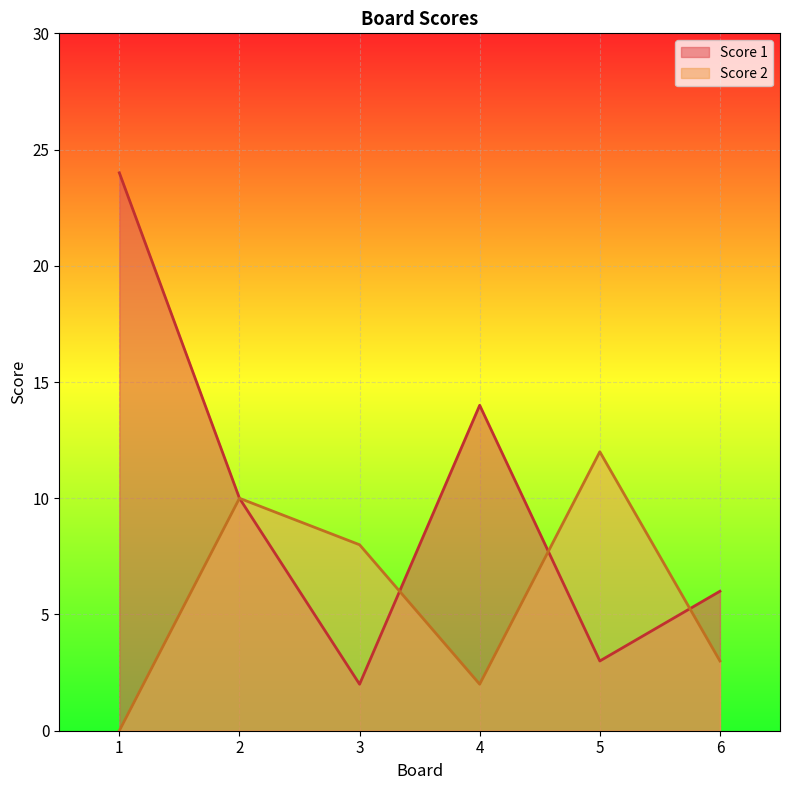

Between which two adjacent categories do Score 1 and Score 2 first intersect?

3 and 4